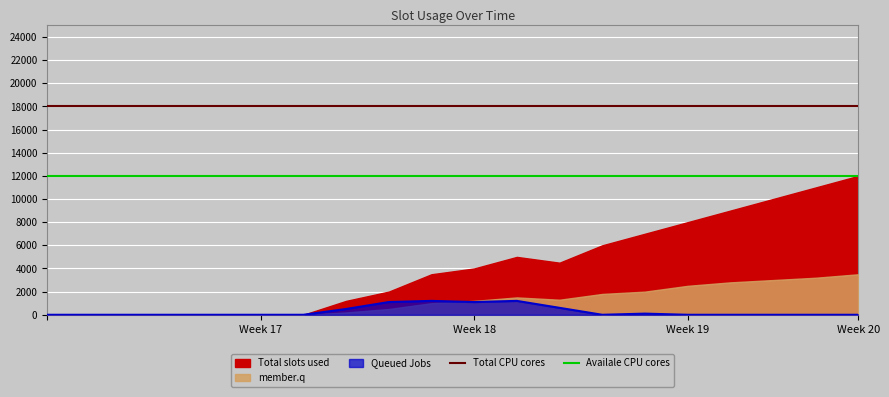

What is the value of the Availale CPU cores point at the 2nd from the left?

12000